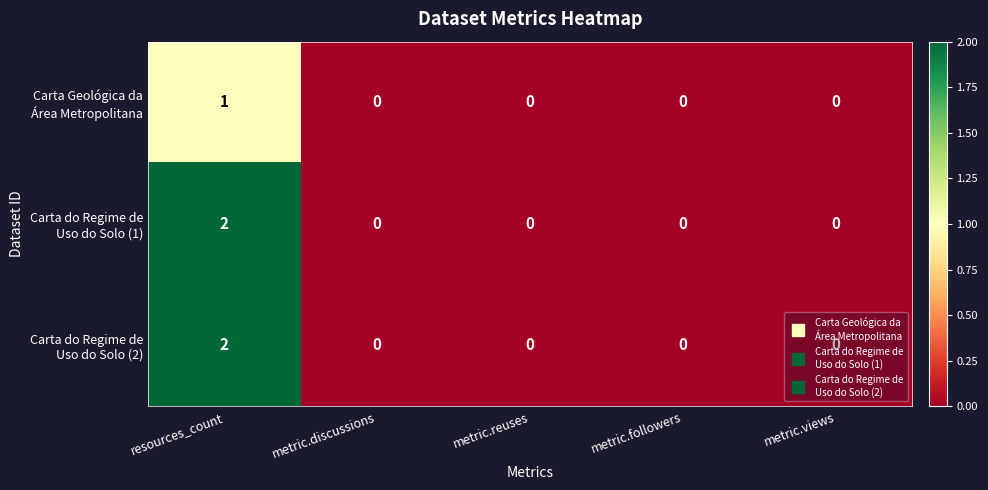

At which category is the sum across all series the highest?

resources_count